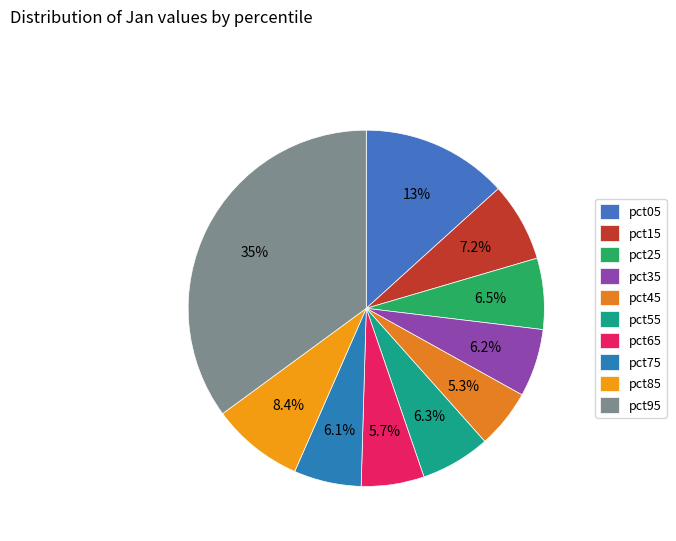

Does any single category account for the majority?

No